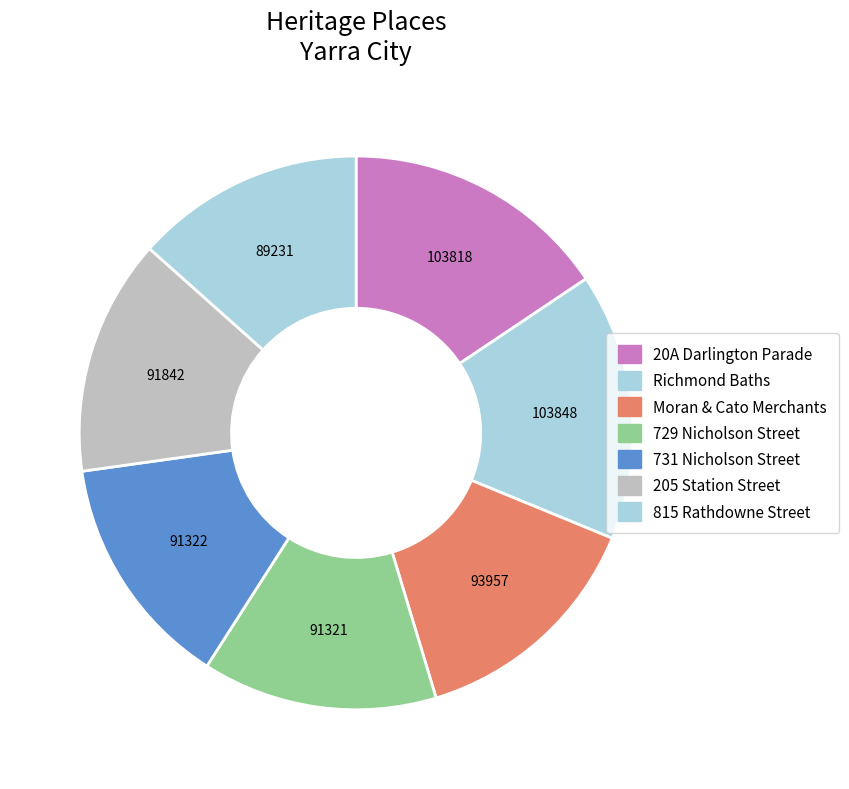

To the nearest percent, what is the difference between the 729 Nicholson Street and 20A Darlington Parade slice percentages?

2%